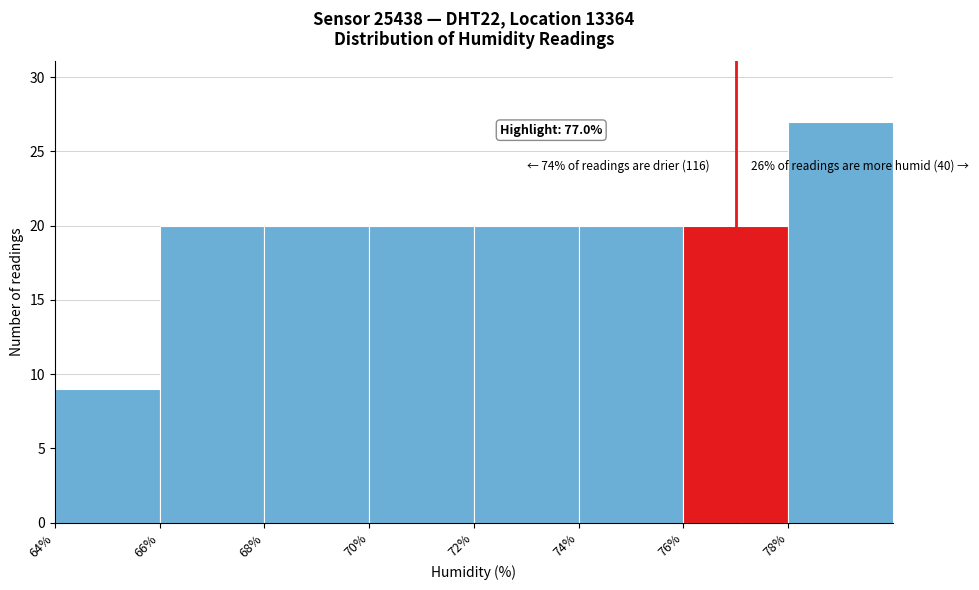

Which range on the x-axis has the tallest bar?

78 to 80